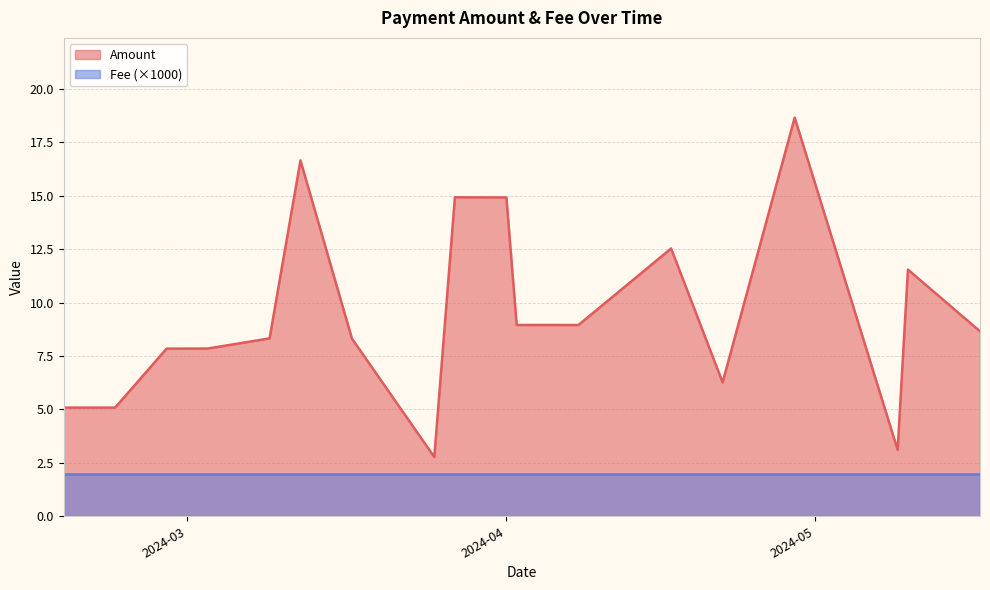

Does the chart display data point markers on the line(s)?

No